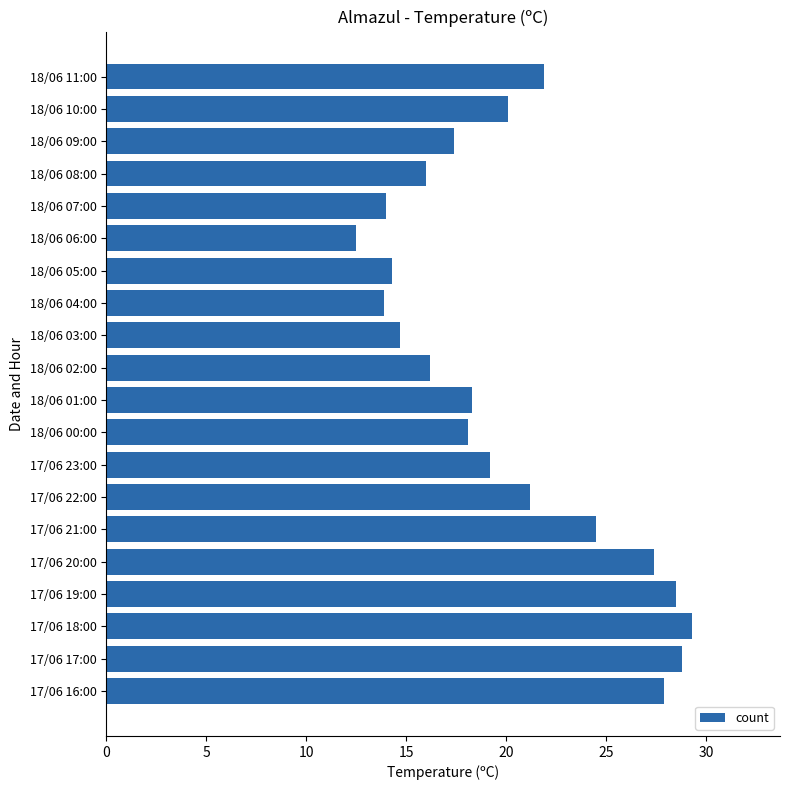

Is it true that the value at 18/06 10:00 is 20.1?

True